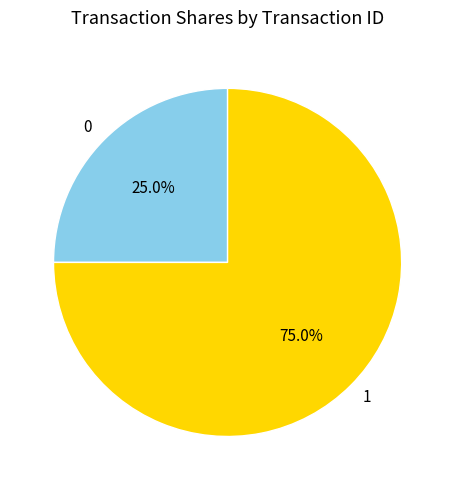

Which slice is the largest?

1